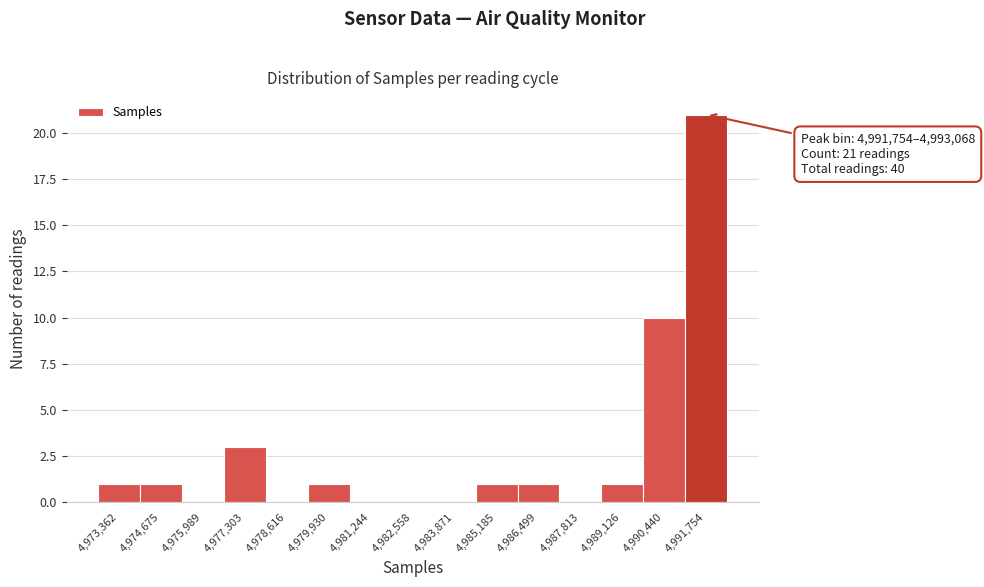

Reading left to right, what are all the values shown in this chart?

4,973,362=1	4,974,675=1	4,975,989=0	4,977,303=3	4,978,616=0	4,979,930=1	4,981,244=0	4,982,558=0	4,983,871=0	4,985,185=1	4,986,499=1	4,987,813=0	4,989,126=1	4,990,440=10	4,991,754=21